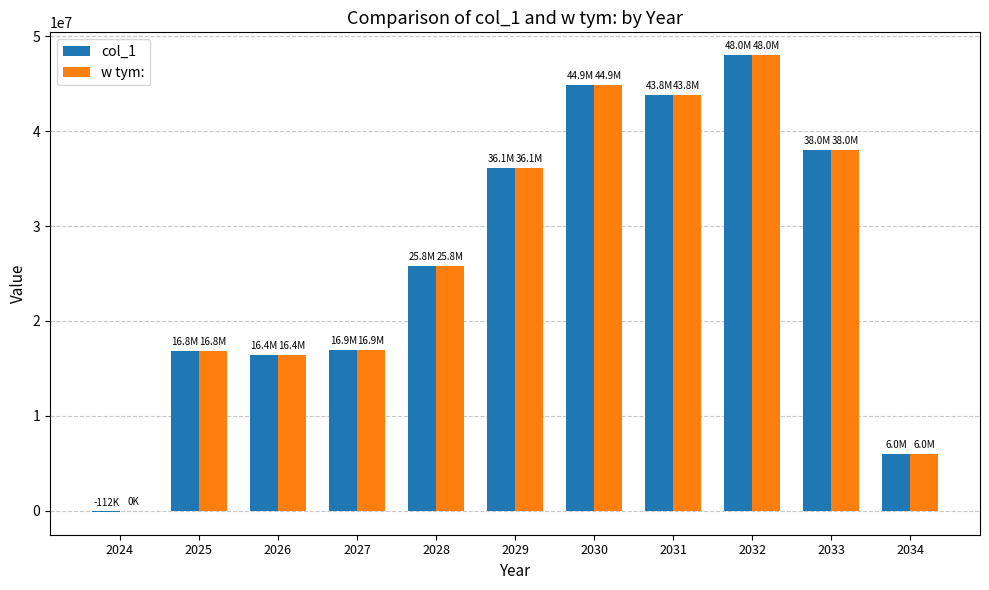

What is the sum of all col_1 values?

292583503.1